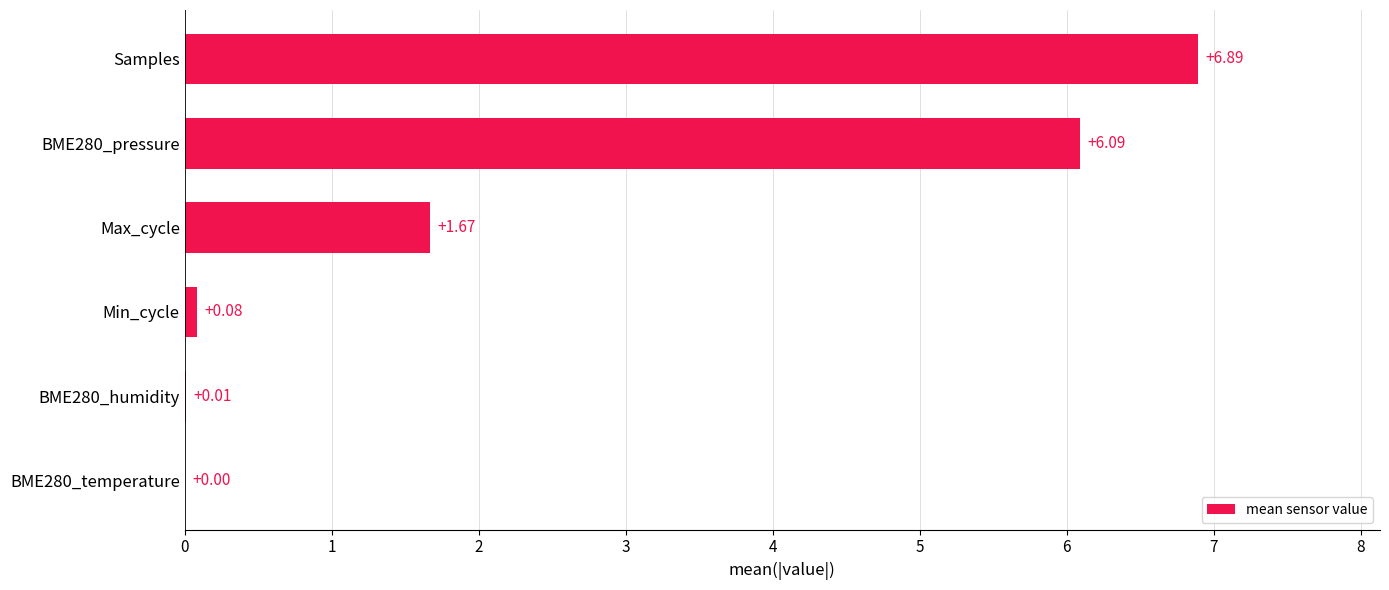

Where is the data nearest to the value 3?

Max_cycle